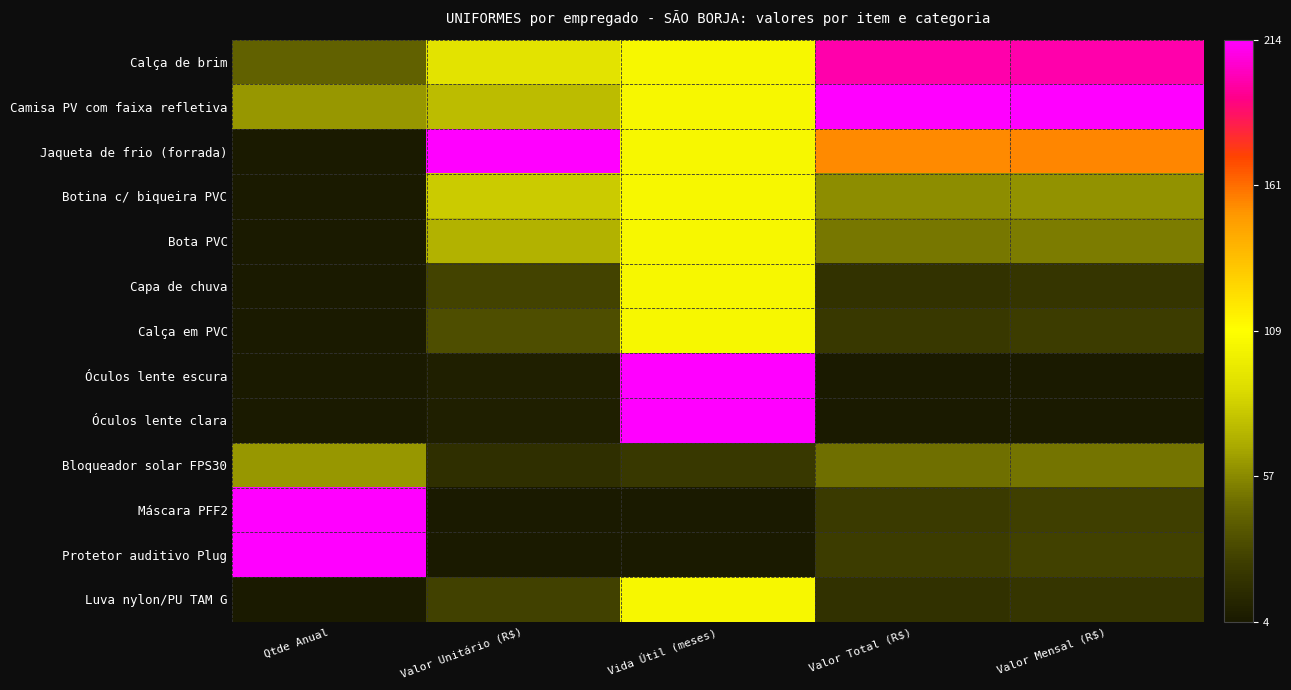

Between Valor Mensal (R$) and Valor Total (R$), which is larger?

Valor Mensal (R$)